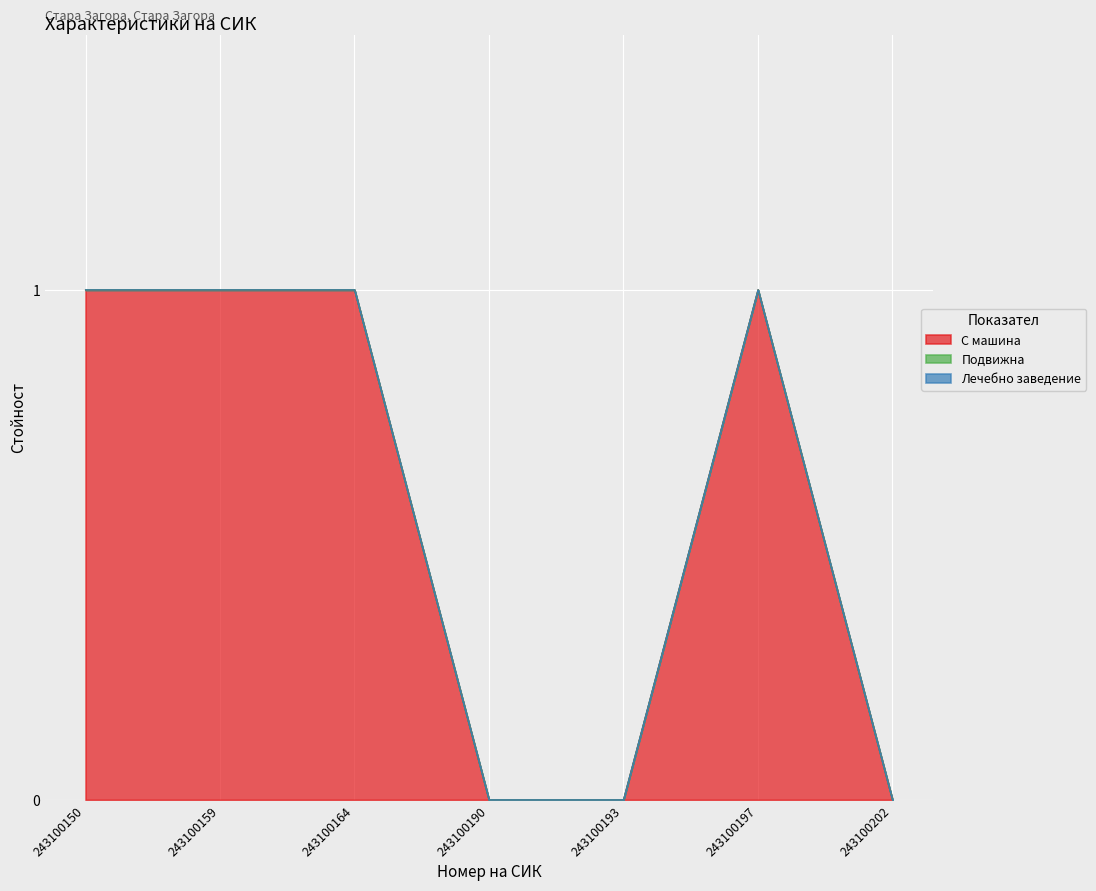

Reading right to left, what are all the values shown in this chart?

С машина: 243100202=0	243100197=1	243100193=0	243100190=0	243100164=1	243100159=1	243100150=1
Подвижна: 243100202=0	243100197=0	243100193=0	243100190=0	243100164=0	243100159=0	243100150=0
Лечебно заведение: 243100202=0	243100197=0	243100193=0	243100190=0	243100164=0	243100159=0	243100150=0